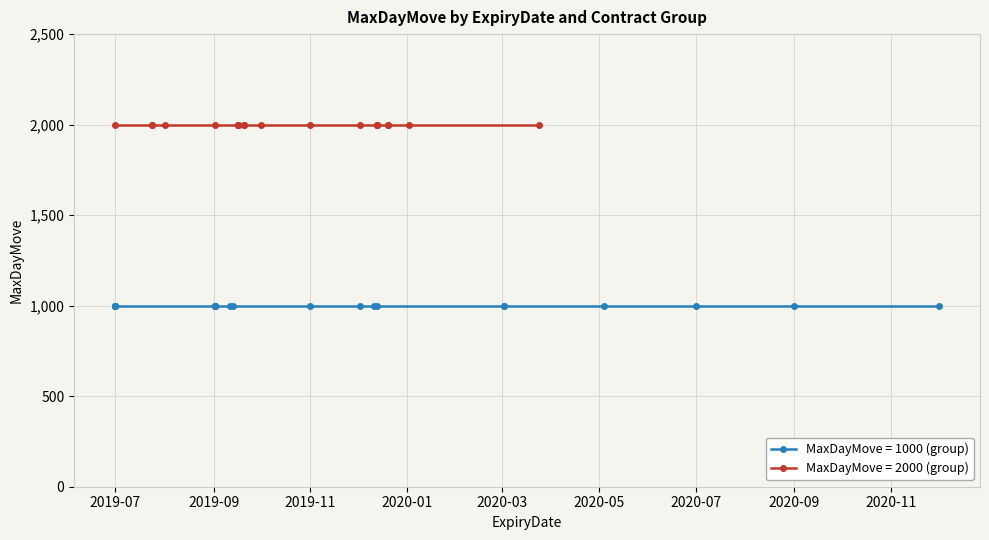

Does the chart display data point markers on the line(s)?

Yes